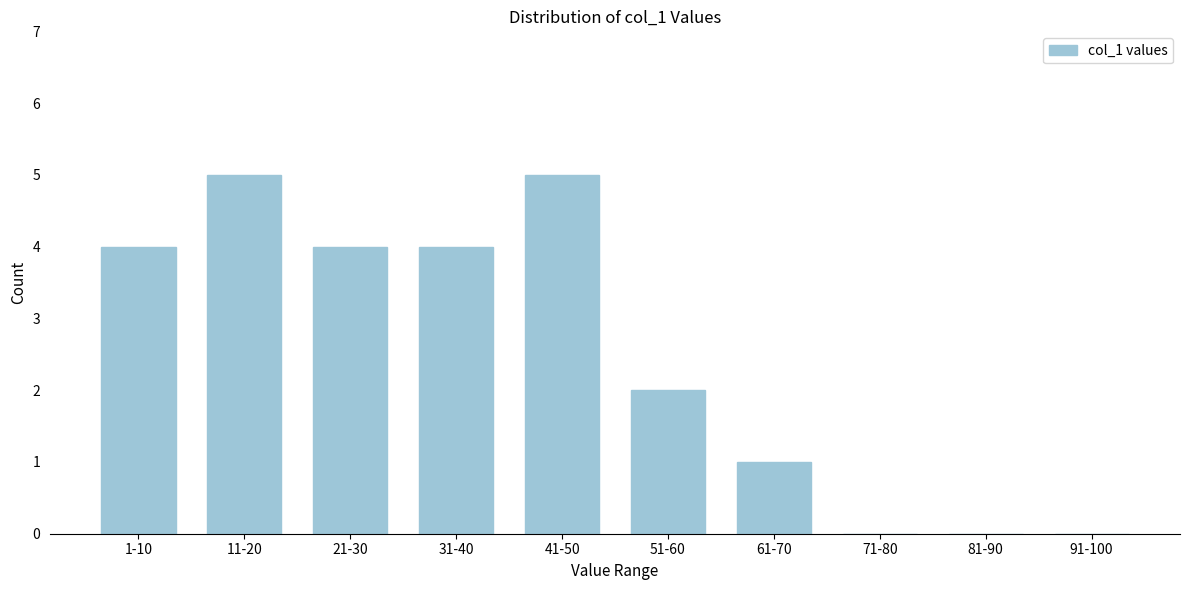

Reading right to left, what are all the values shown in this chart?

91-100=0	81-90=0	71-80=0	61-70=1	51-60=2	41-50=5	31-40=4	21-30=4	11-20=5	1-10=4